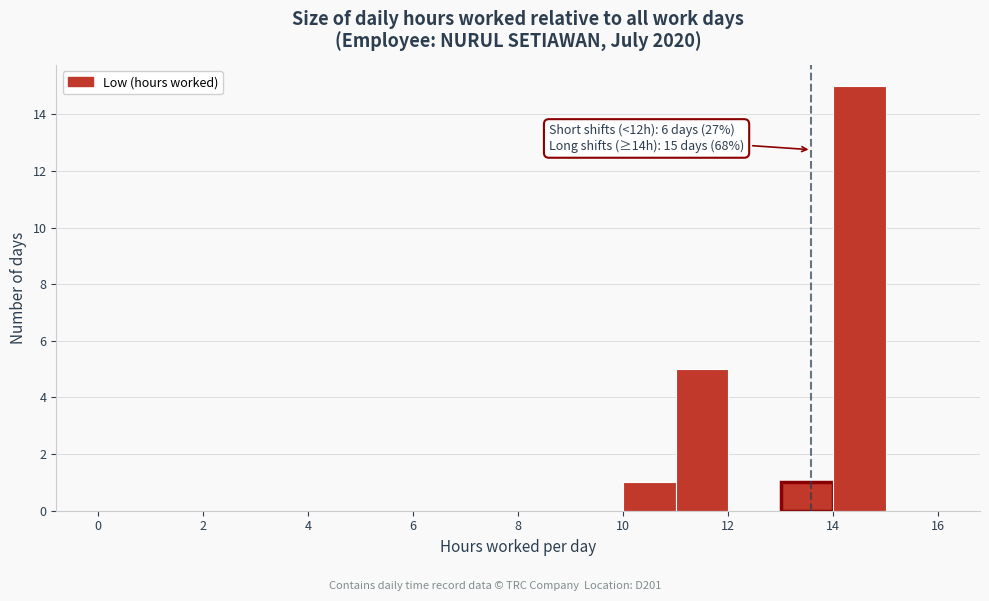

Over which range of the x-axis is the bar tallest?

14 to 15